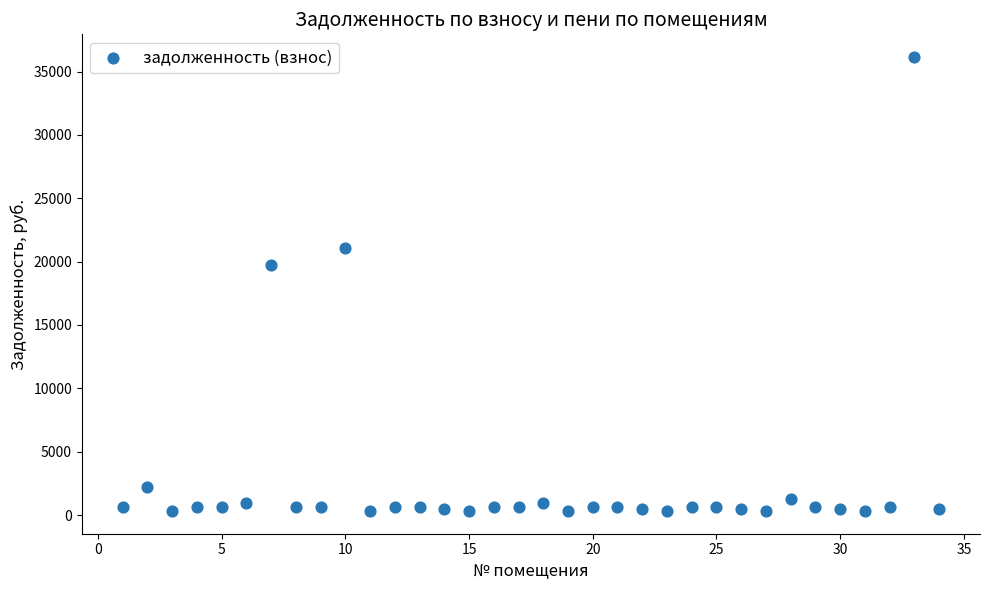

What Y value in the scatter plot is closest to 18231?

19708.6